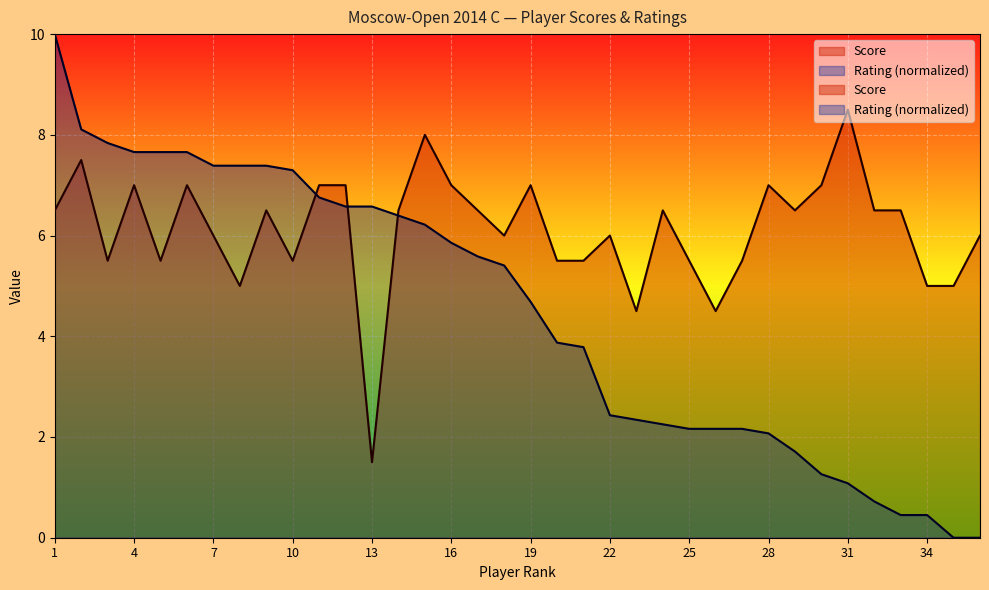

How many values in the Score series are below 6?

13